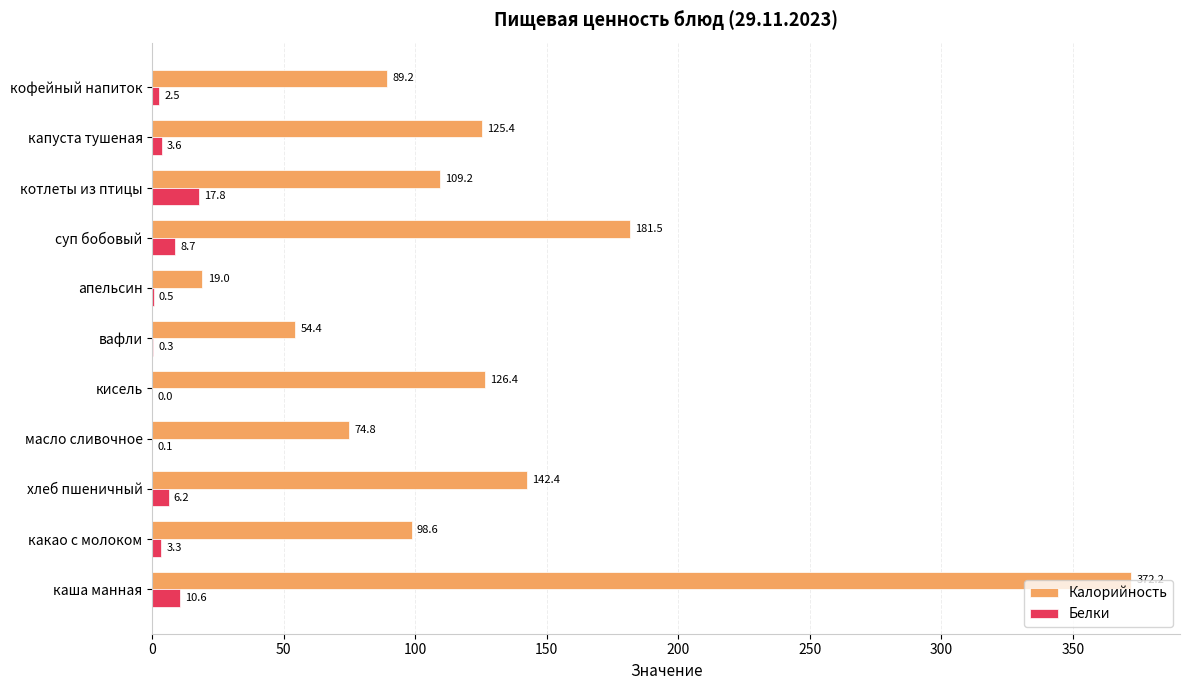

How many categories are shown in the chart?

11